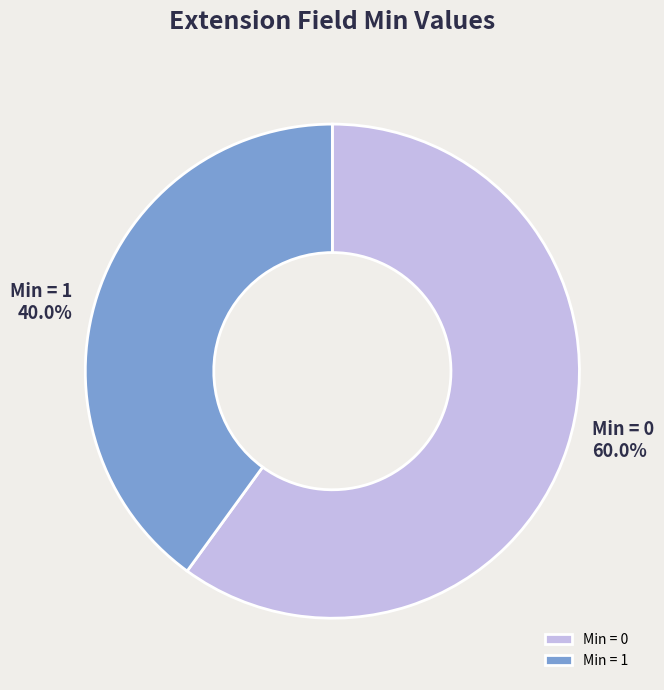

To the nearest percent, what is the average slice percentage?

50%